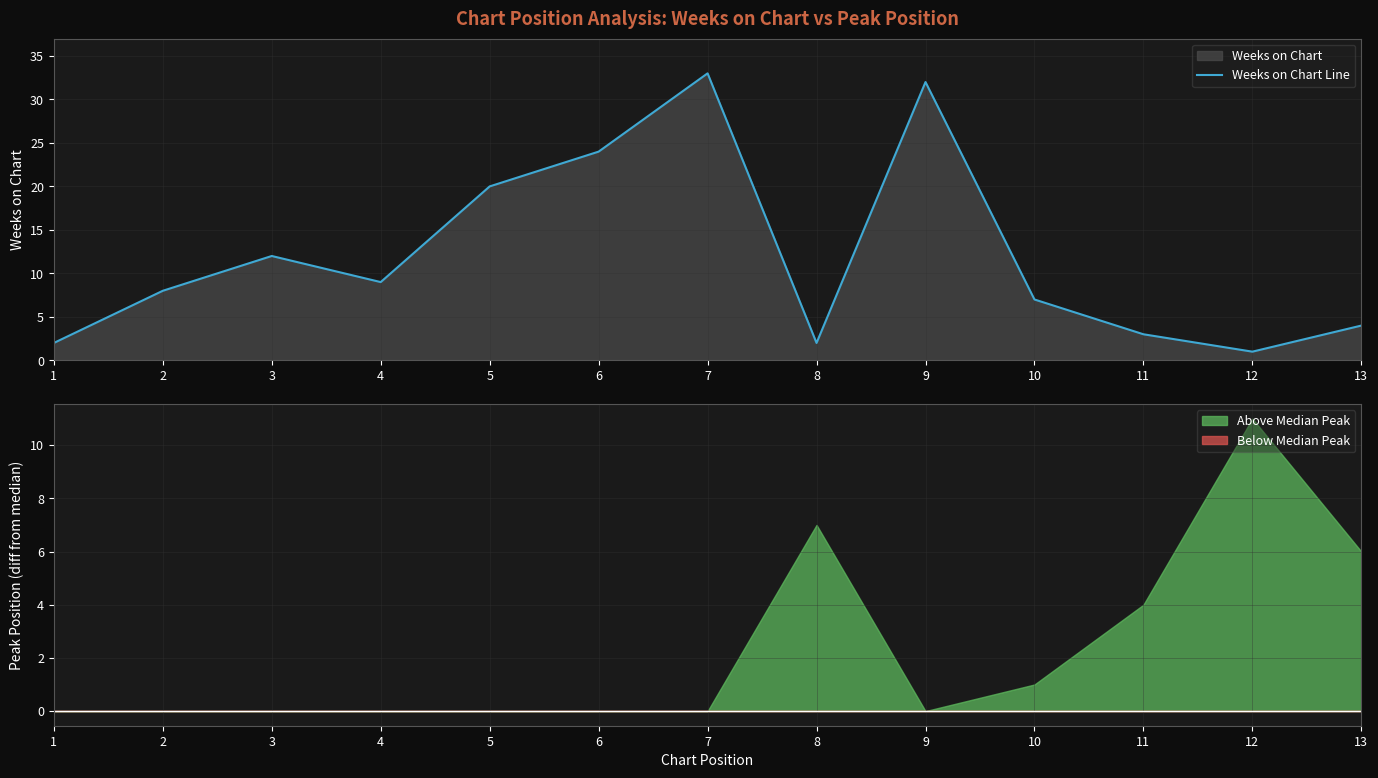

What is the ratio of the value at 11 to the value at 4?

0.3